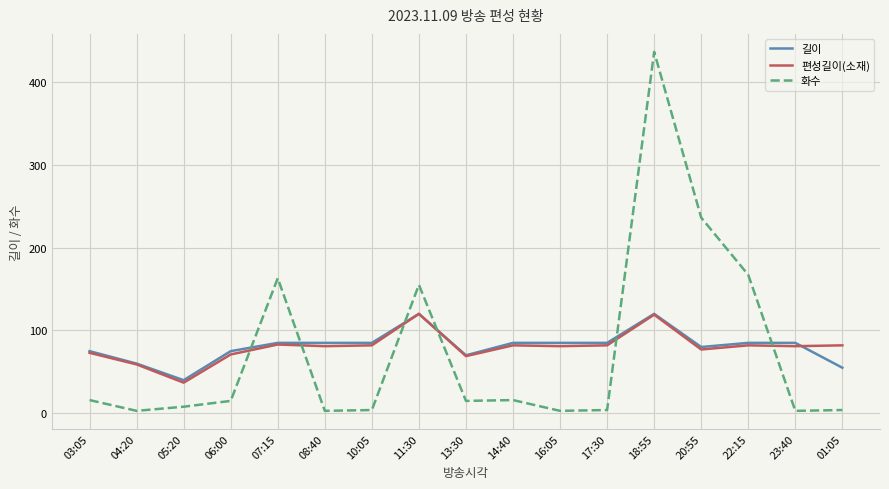

Where is the first local minimum for 길이?

05:20